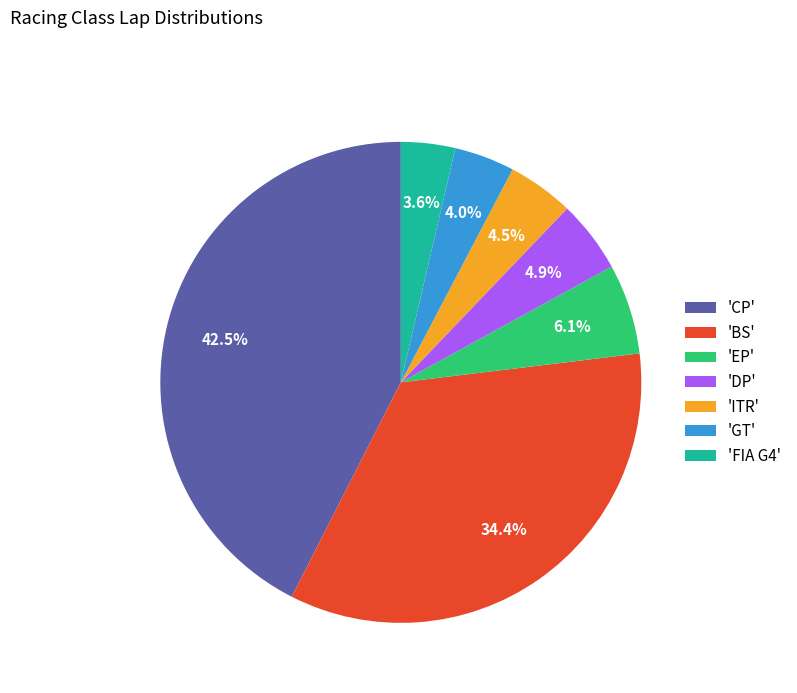

Count the number of slices in the pie.

7